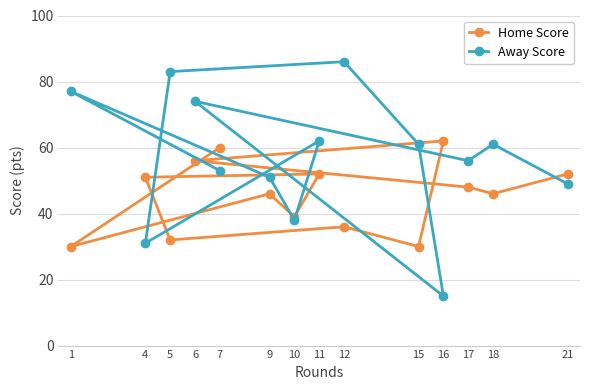

How many lines are shown in the chart?

2